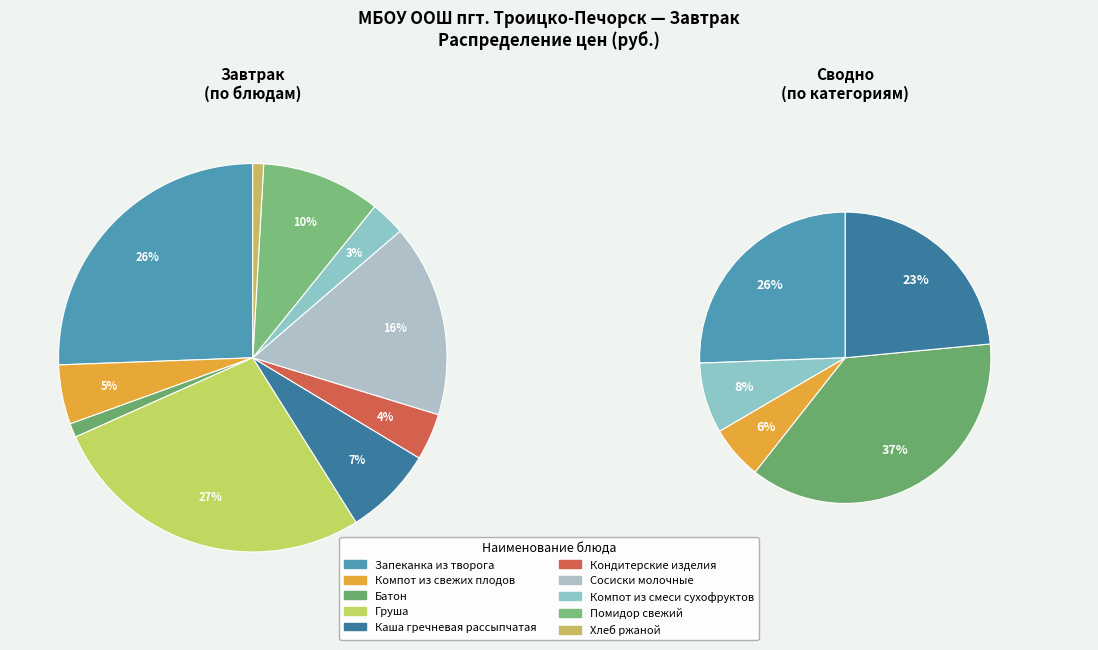

Rank the categories by value from highest to lowest.

Груша, Запеканка из творога, Сосиски молочные, Помидор свежий, Каша гречневая рассыпчатая, Компот из свежих плодов, Кондитерские изделия, Компот из смеси сухофруктов, Батон, Хлеб ржаной